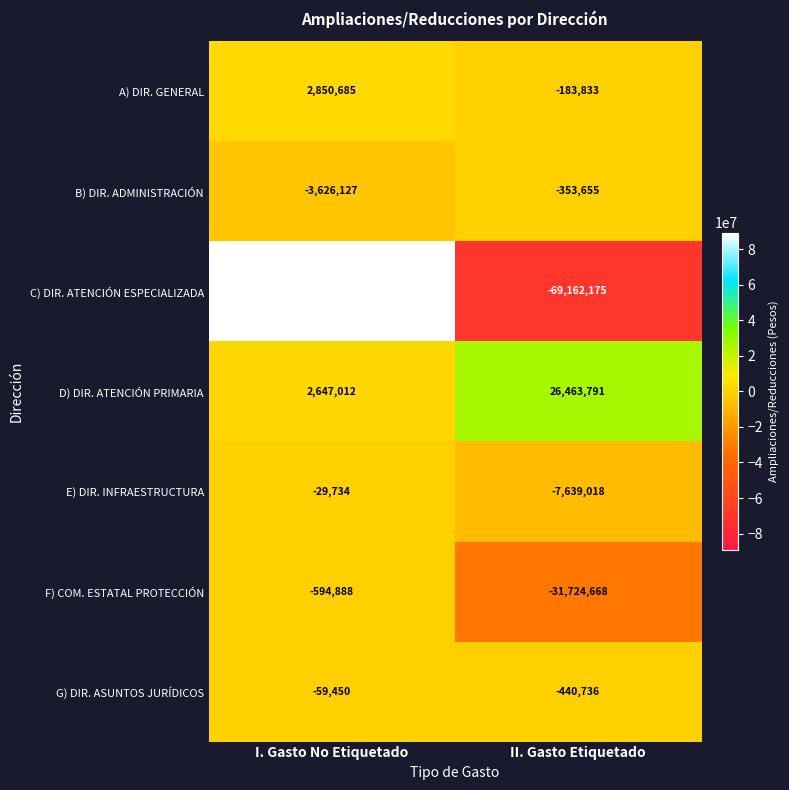

The C) DIR. ATENCIÓN ESPECIALIZADA series shows 89333848 at I. Gasto No Etiquetado. True or false?

True